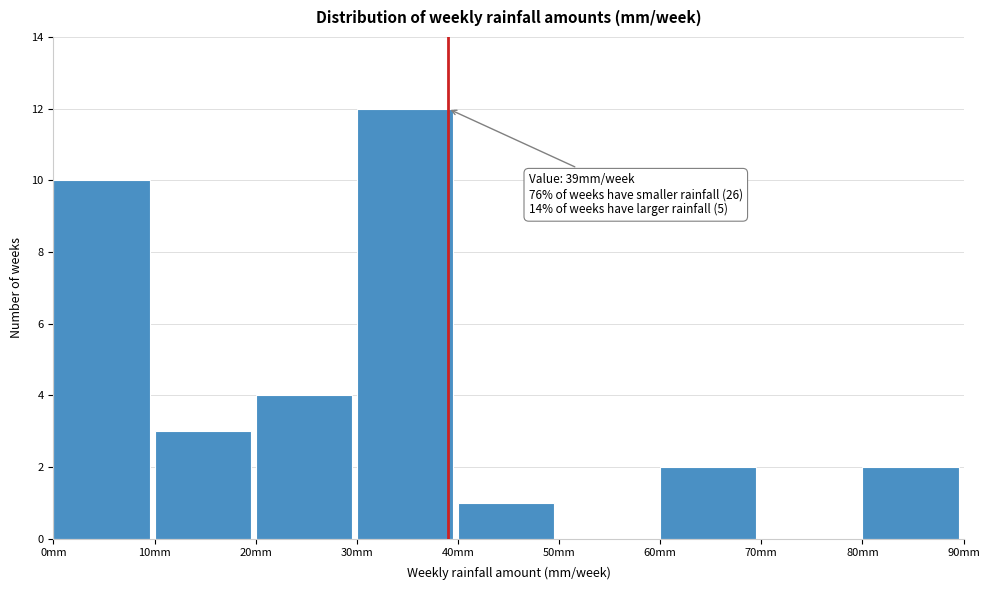

Over which range of the x-axis is the bar tallest?

30 to 40